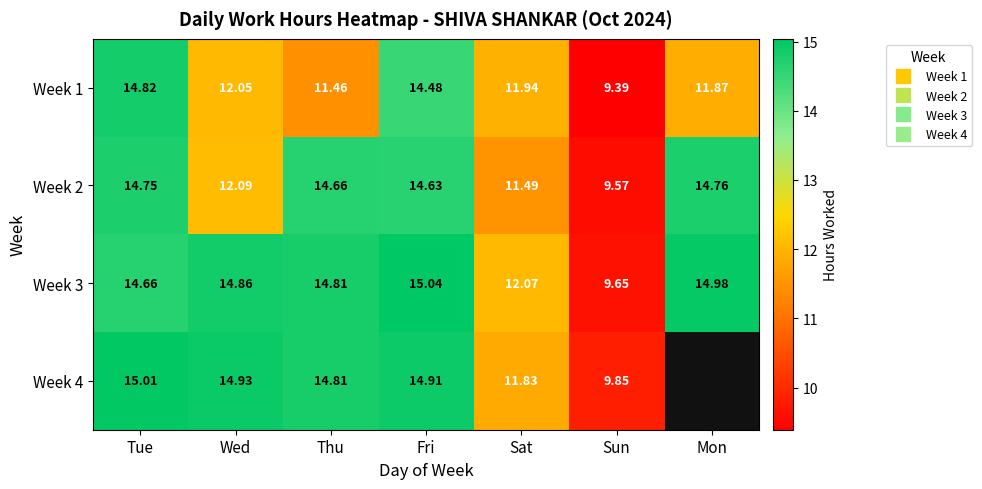

At which category is the sum across all series the highest?

Tue